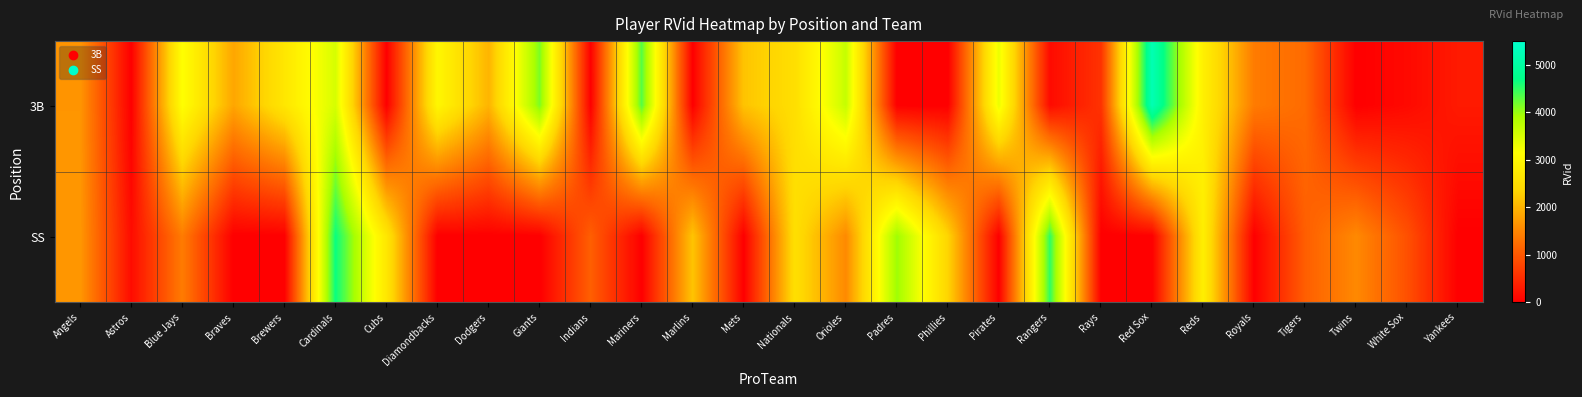

Between Indians and Blue Jays, which is larger?

Blue Jays